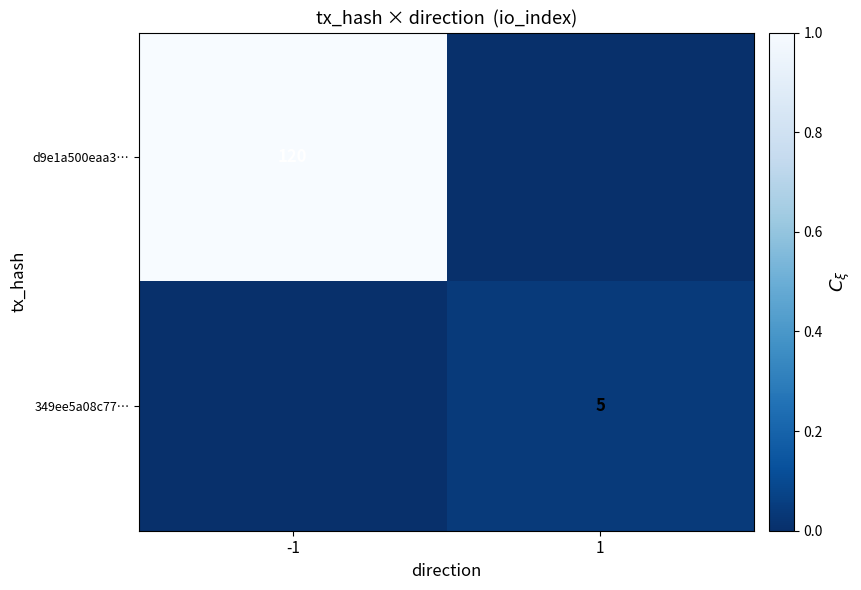

The 349ee5a08c77… series shows 5 at 1. True or false?

True